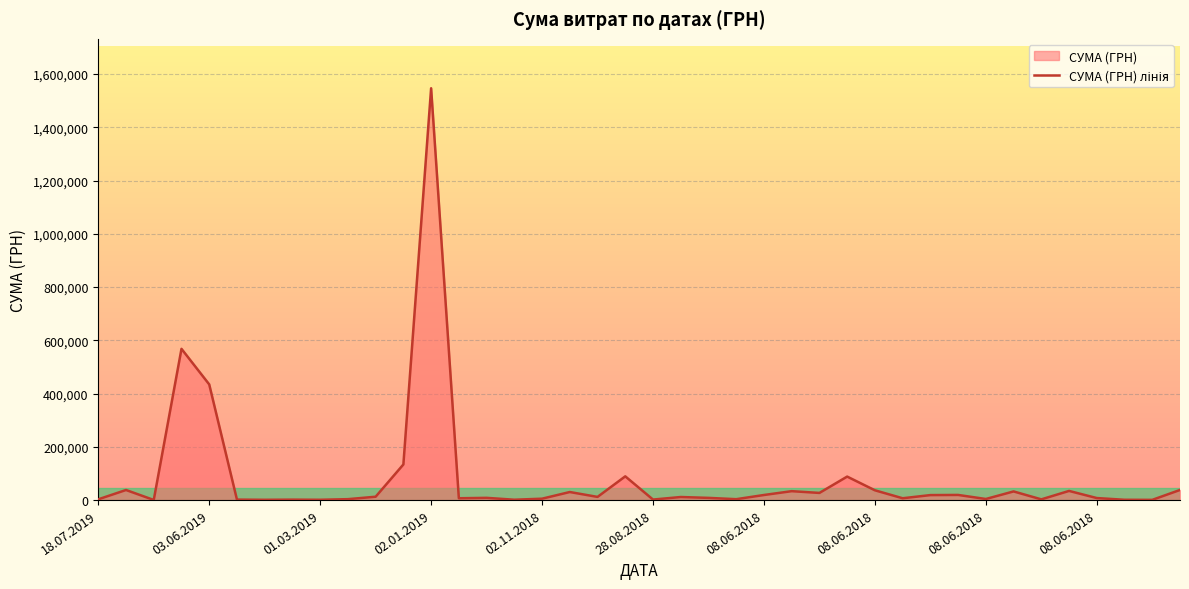

True or false: the data shows 515.9 at 15.

False